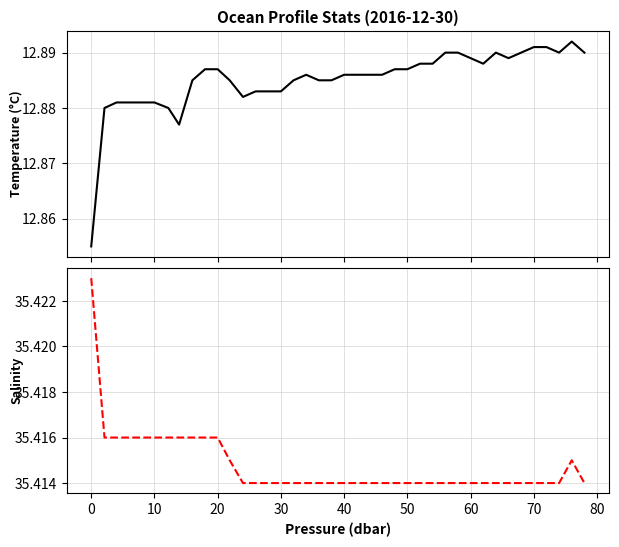

How many categories are shown in the chart?

40